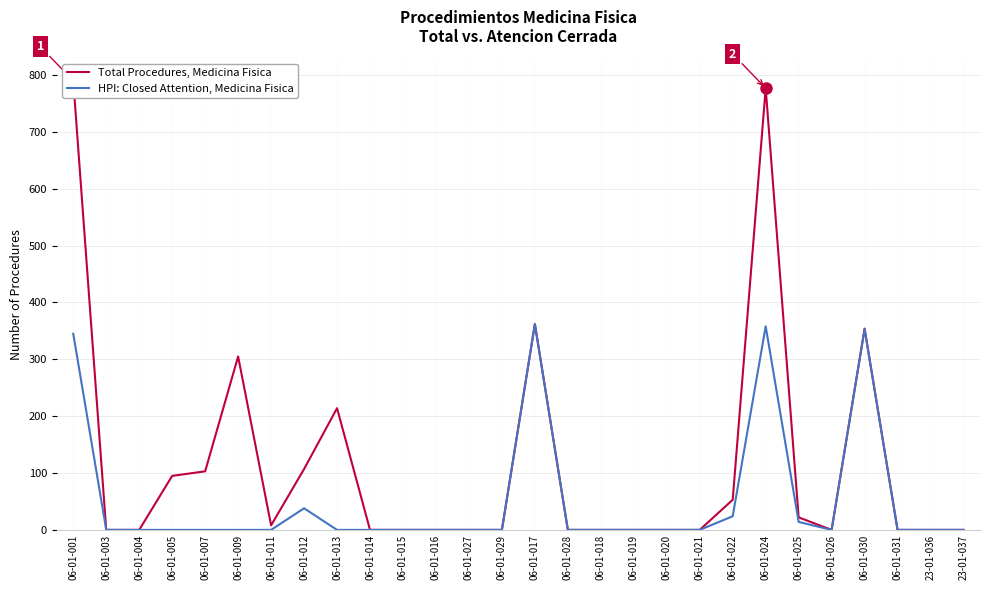

At which category is the sum across all series the highest?

06-01-001